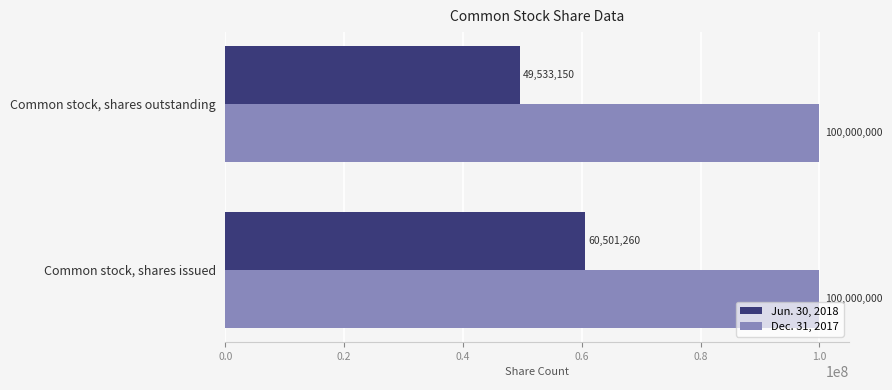

What is the smallest value displayed?

49533150